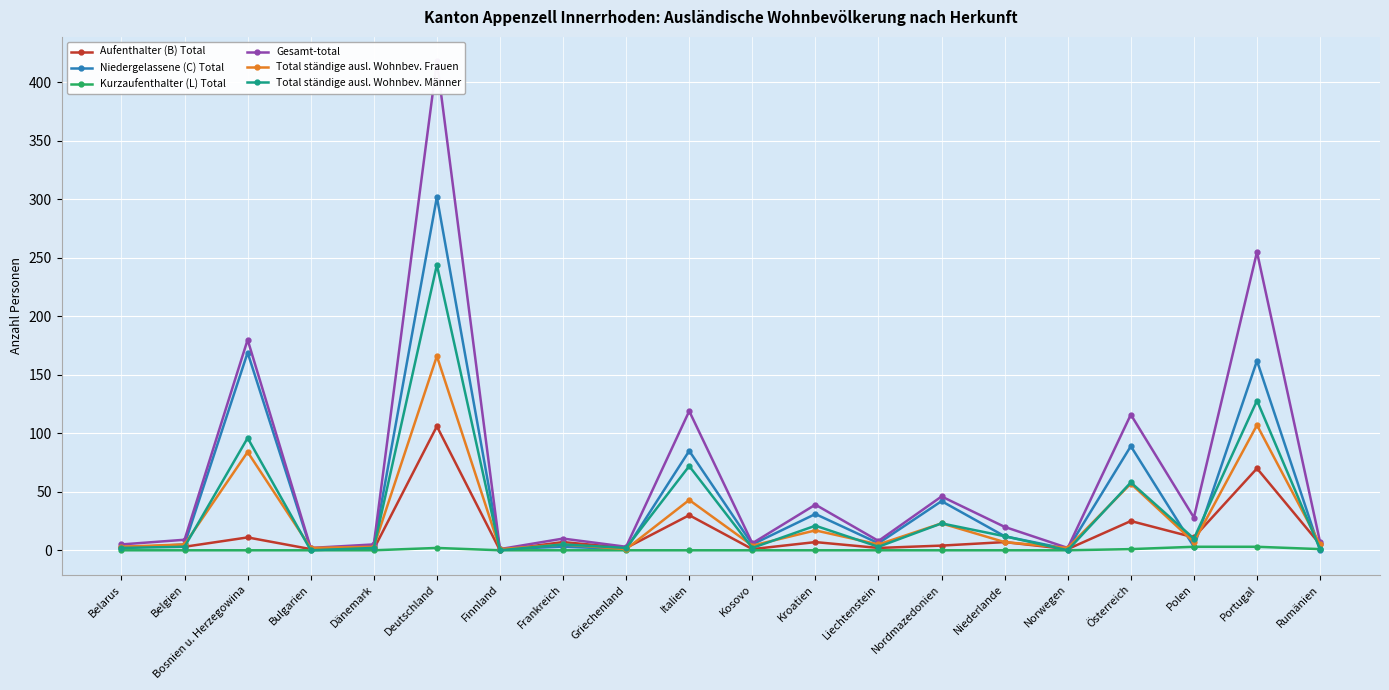

How many data points in Niedergelassene (C) Total are above 5?

9